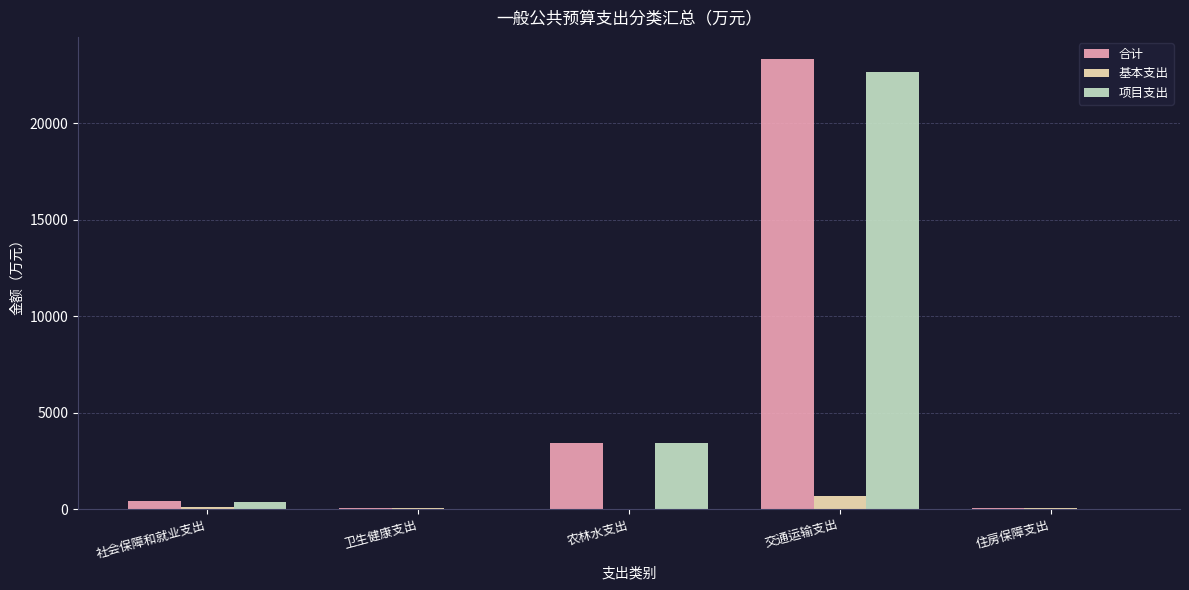

What are all the series names shown in the legend?

合计, 基本支出, 项目支出